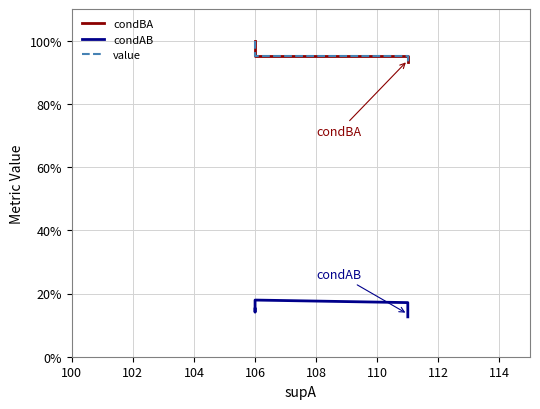

What is the difference between the second highest and minimum values in the value series?

0.1